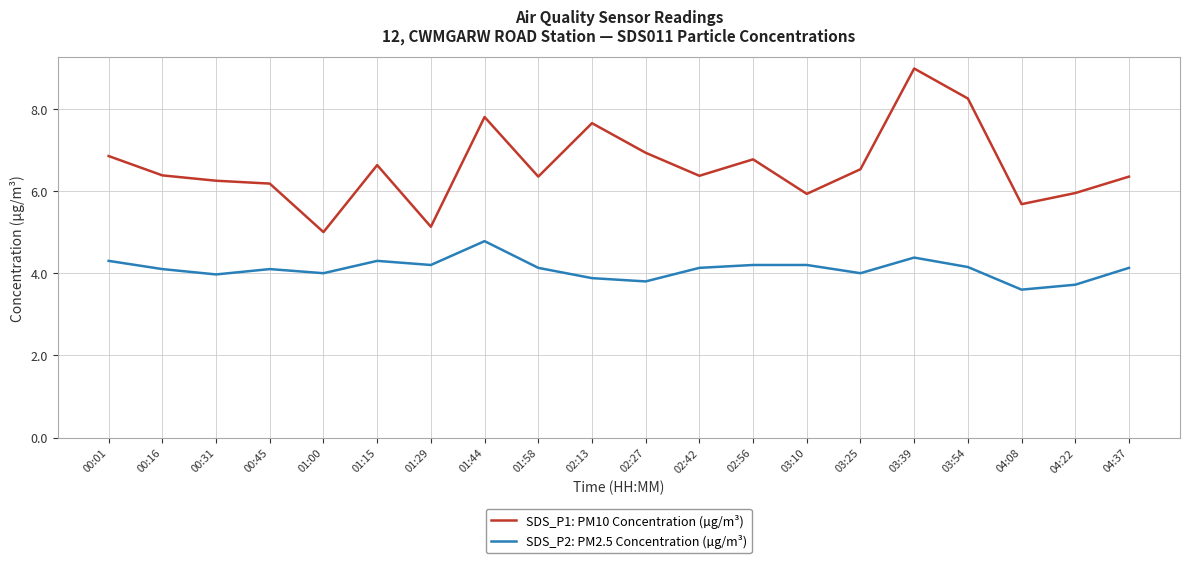

List the series in order of their overall mean, lowest first.

SDS_P2: PM2.5 Concentration (µg/m³), SDS_P1: PM10 Concentration (µg/m³)